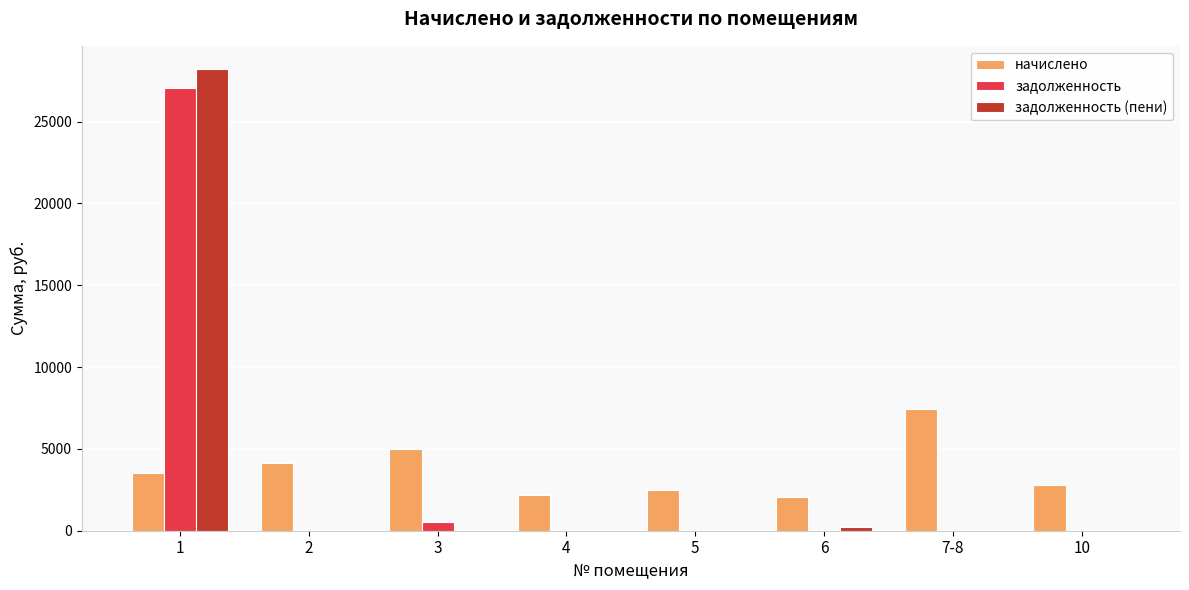

Is it true that начислено equals 6182.7 at 2?

False